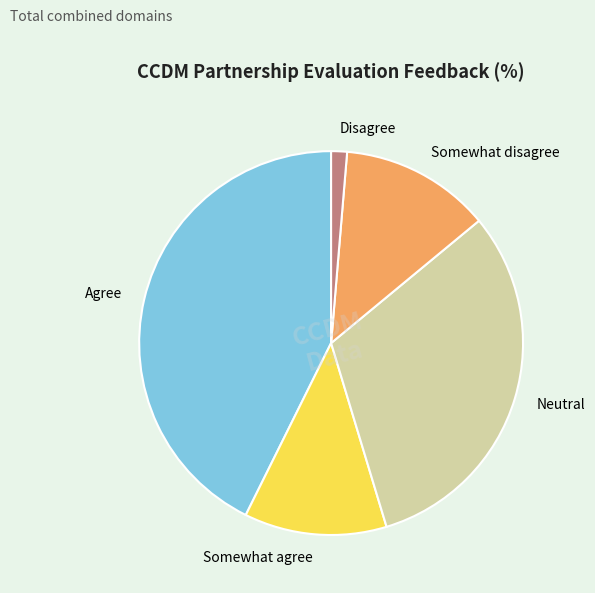

Is it true that Disagree is 1% of the pie?

True